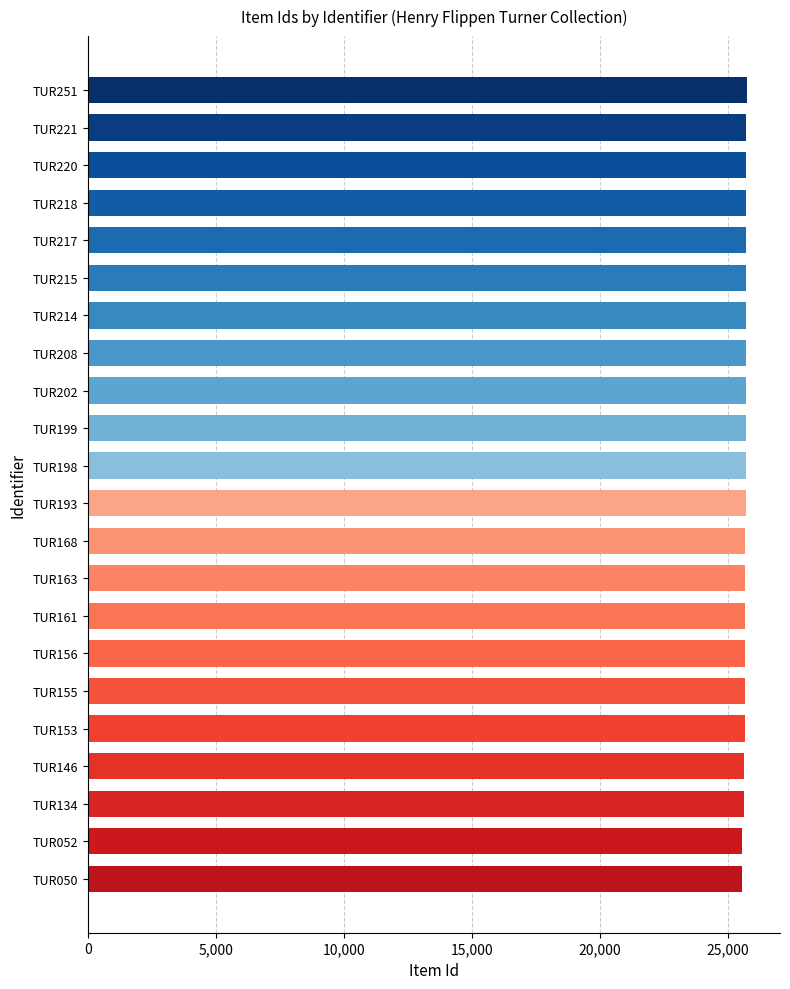

Does the chart contain any negative values?

No